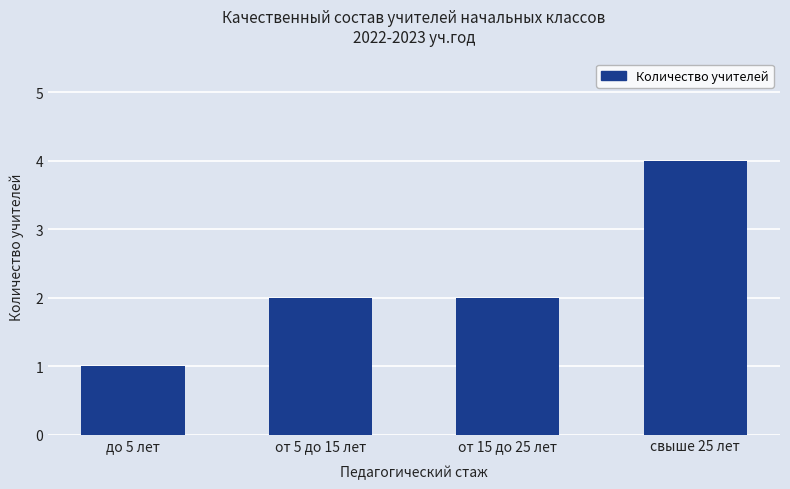

What is the label of the 4th bar from the right?

до 5 лет